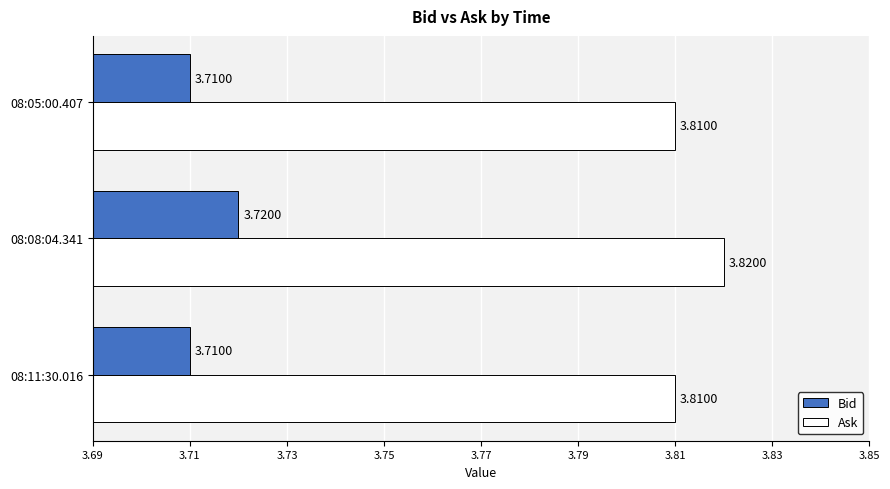

What is the sum of all Bid values?

11.1